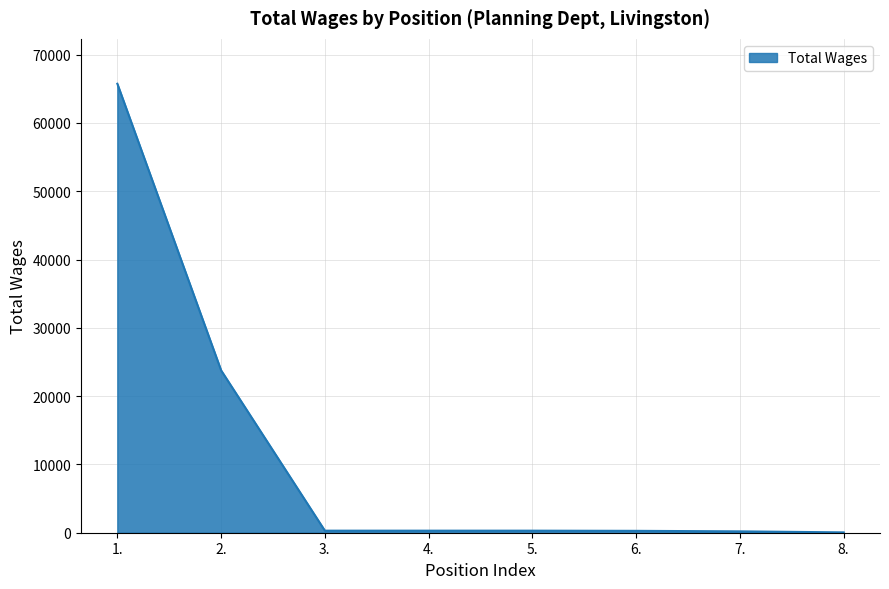

What is the difference between the maximum and minimum values?

65694